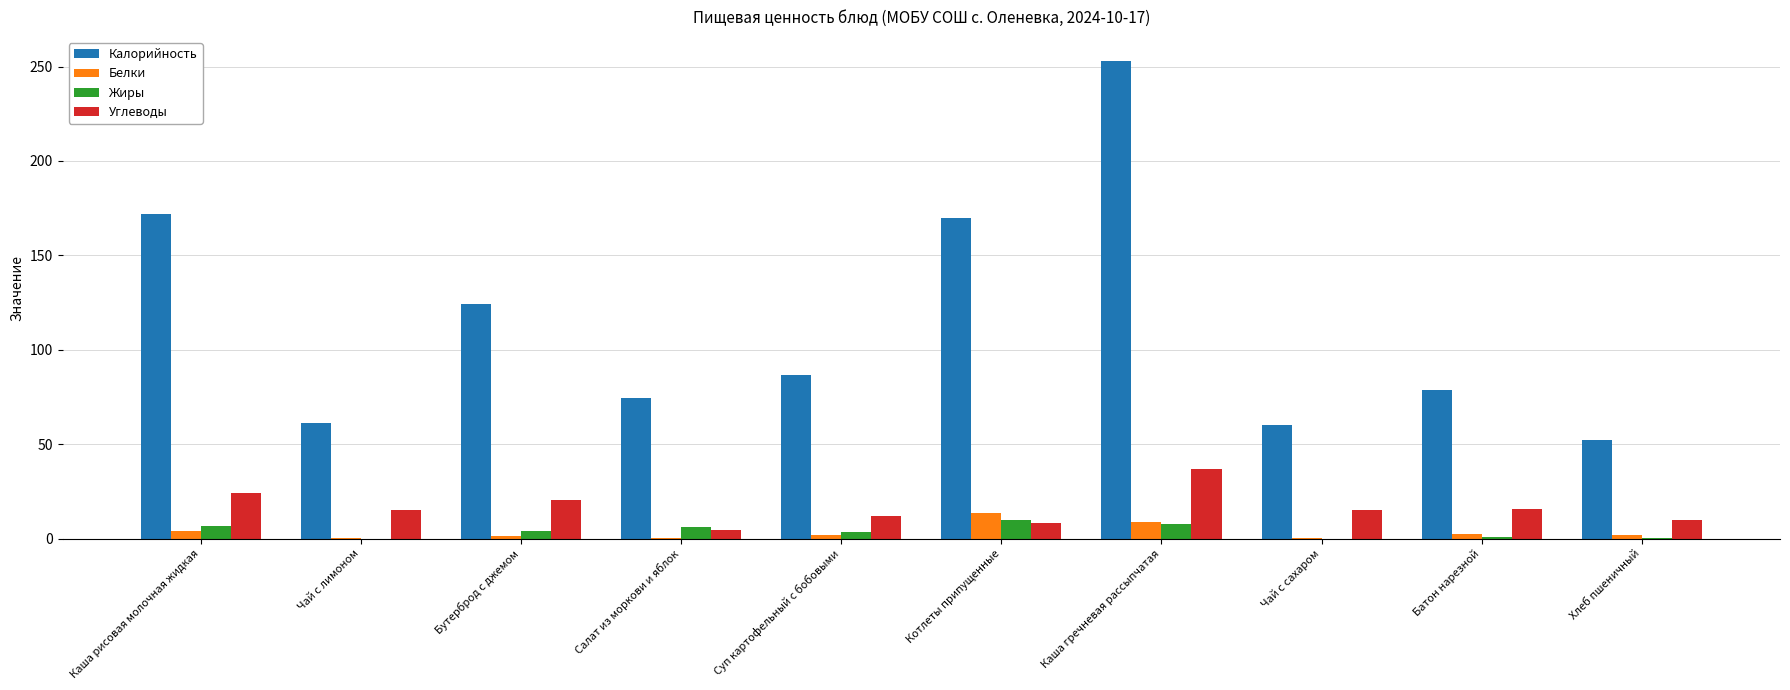

What is the approximate value of Углеводы at Каша гречневая рассыпчатая?

37.1